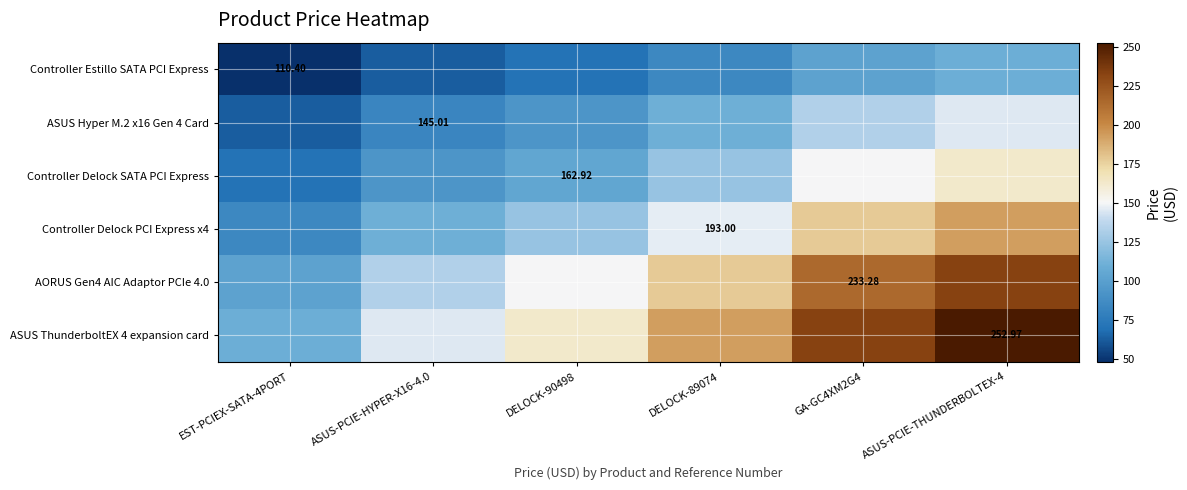

The Controller Delock SATA PCI Express series shows 124.0 at EST-PCIEX-SATA-4PORT. True or false?

False